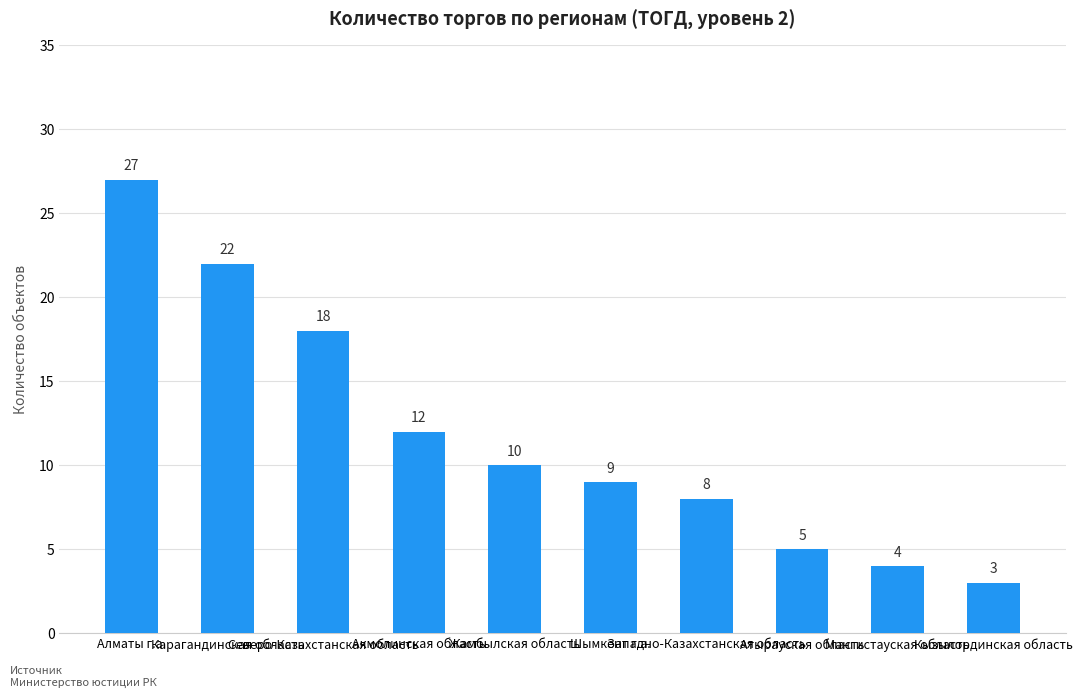

What is the label of the 2nd bar from the left?

Карагандинская область